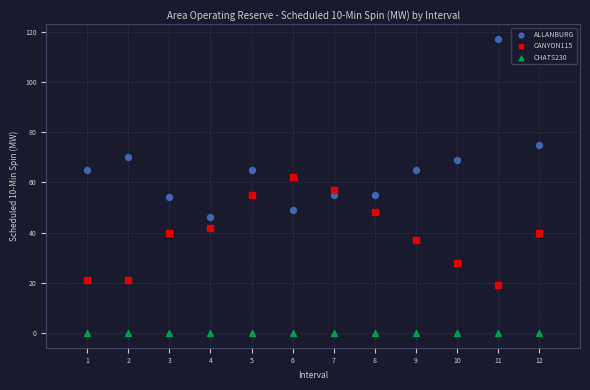

Which series contains the highest Y value?

ALLANBURG